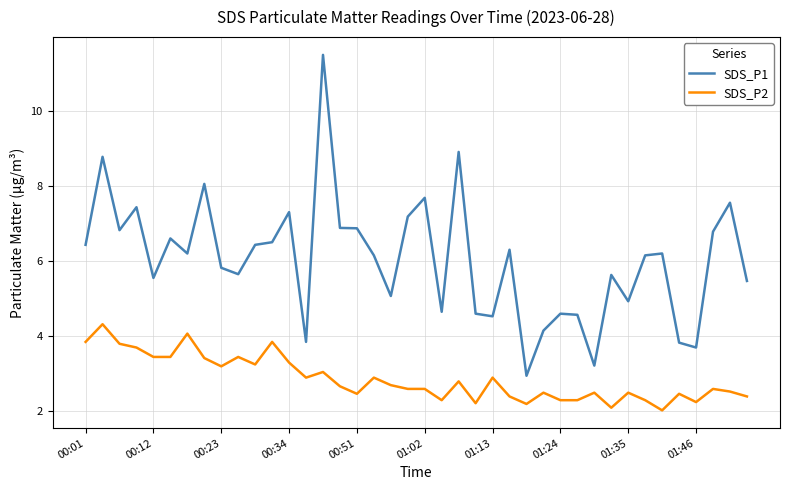

What is the difference between the maximum and minimum values in the SDS_P2 series?

2.3